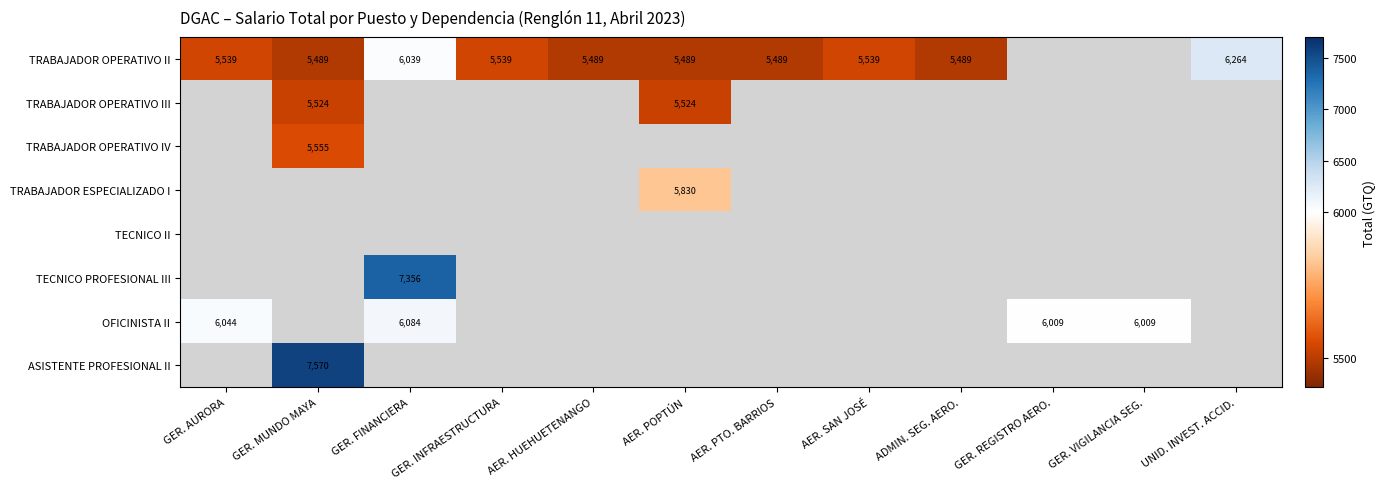

The TECNICO PROFESIONAL III series shows 7356 at GER. FINANCIERA. True or false?

True